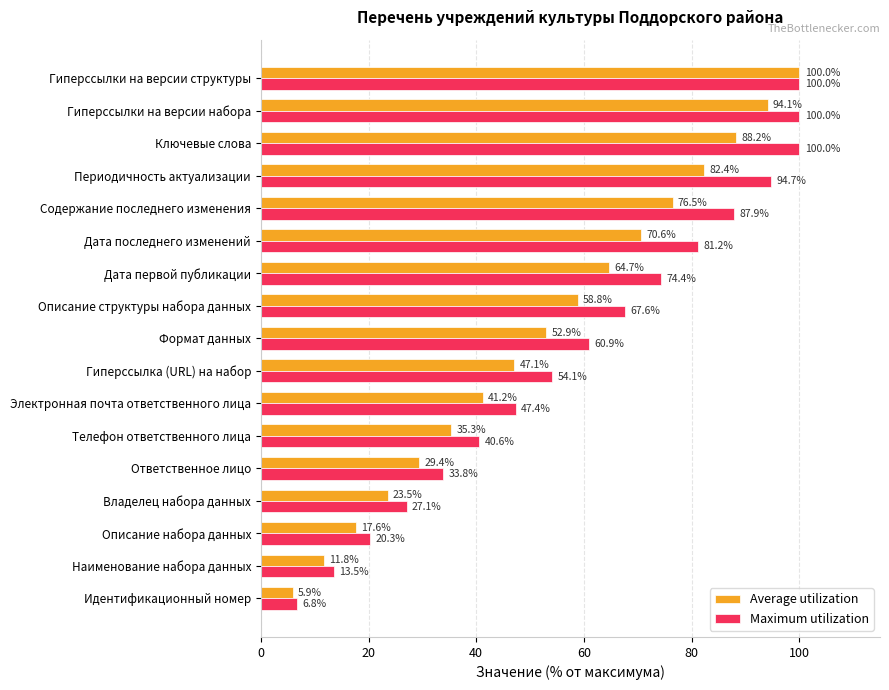

What is the difference between the Maximum utilization values at Наименование набора данных and Гиперссылки на версии структуры?

86.5